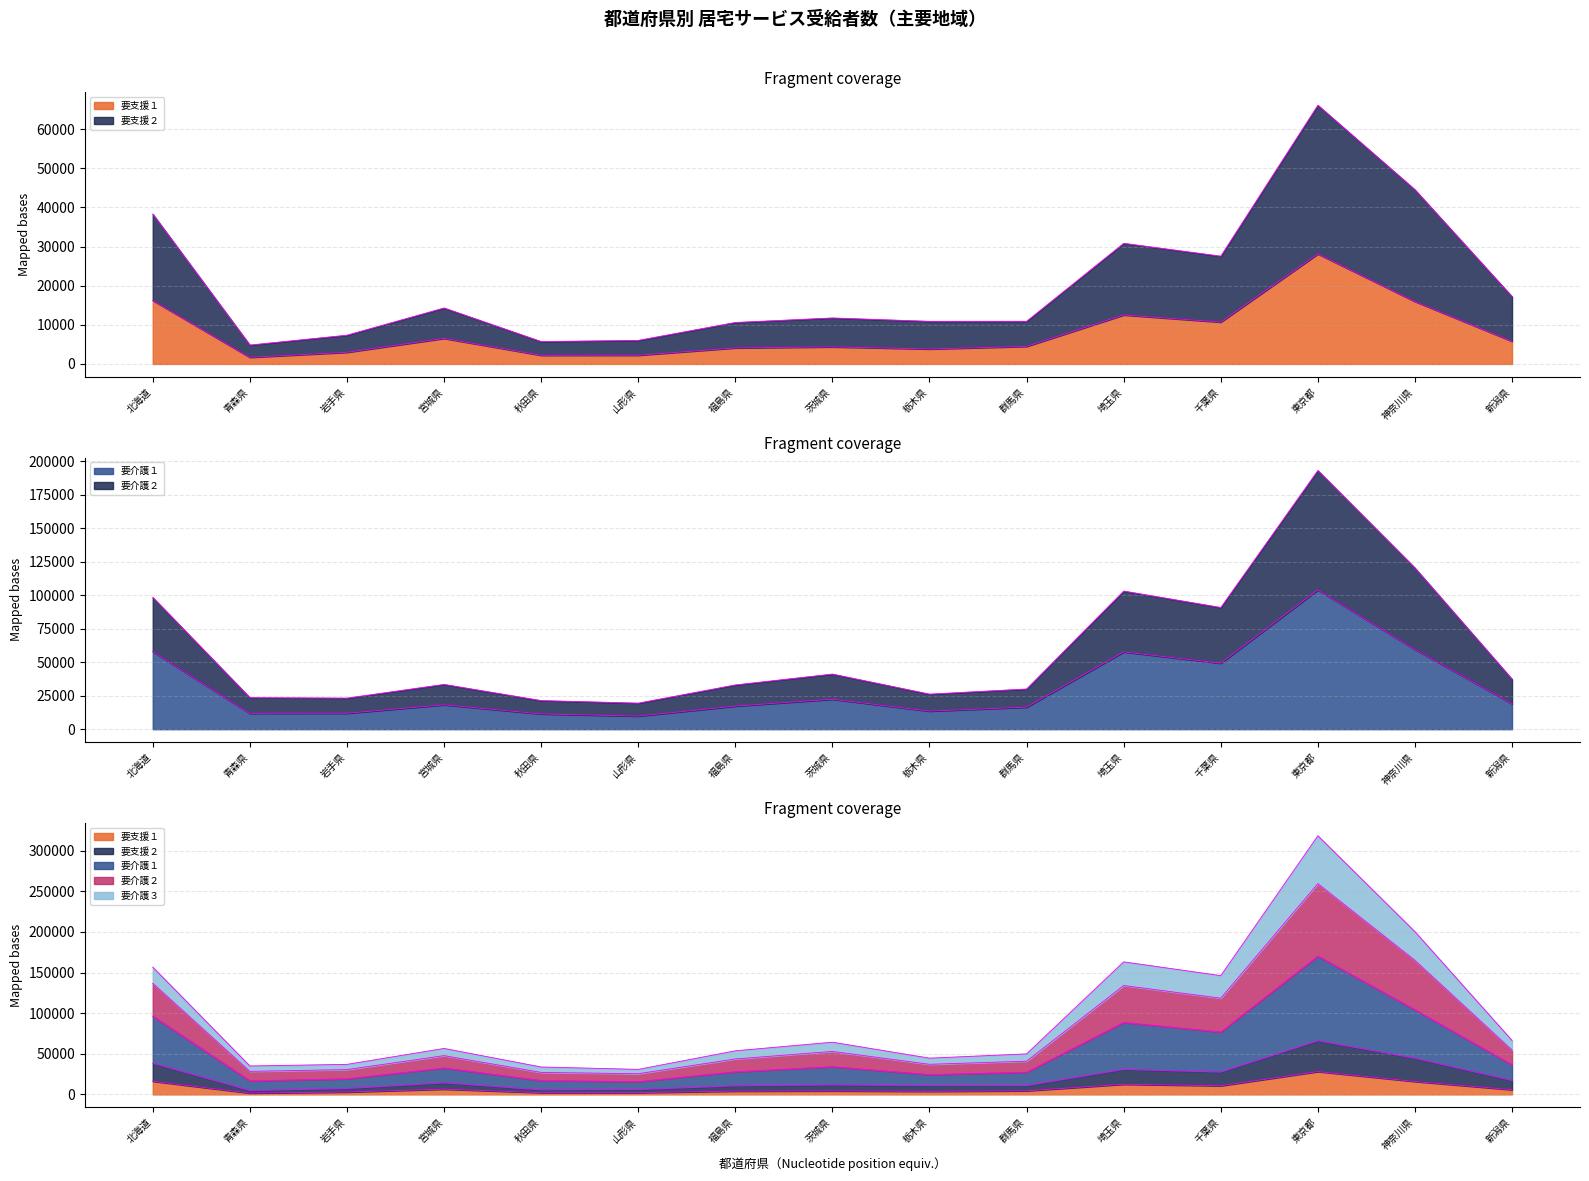

The value of 要介護３ at 宮城県 is 13894. True or false?

False